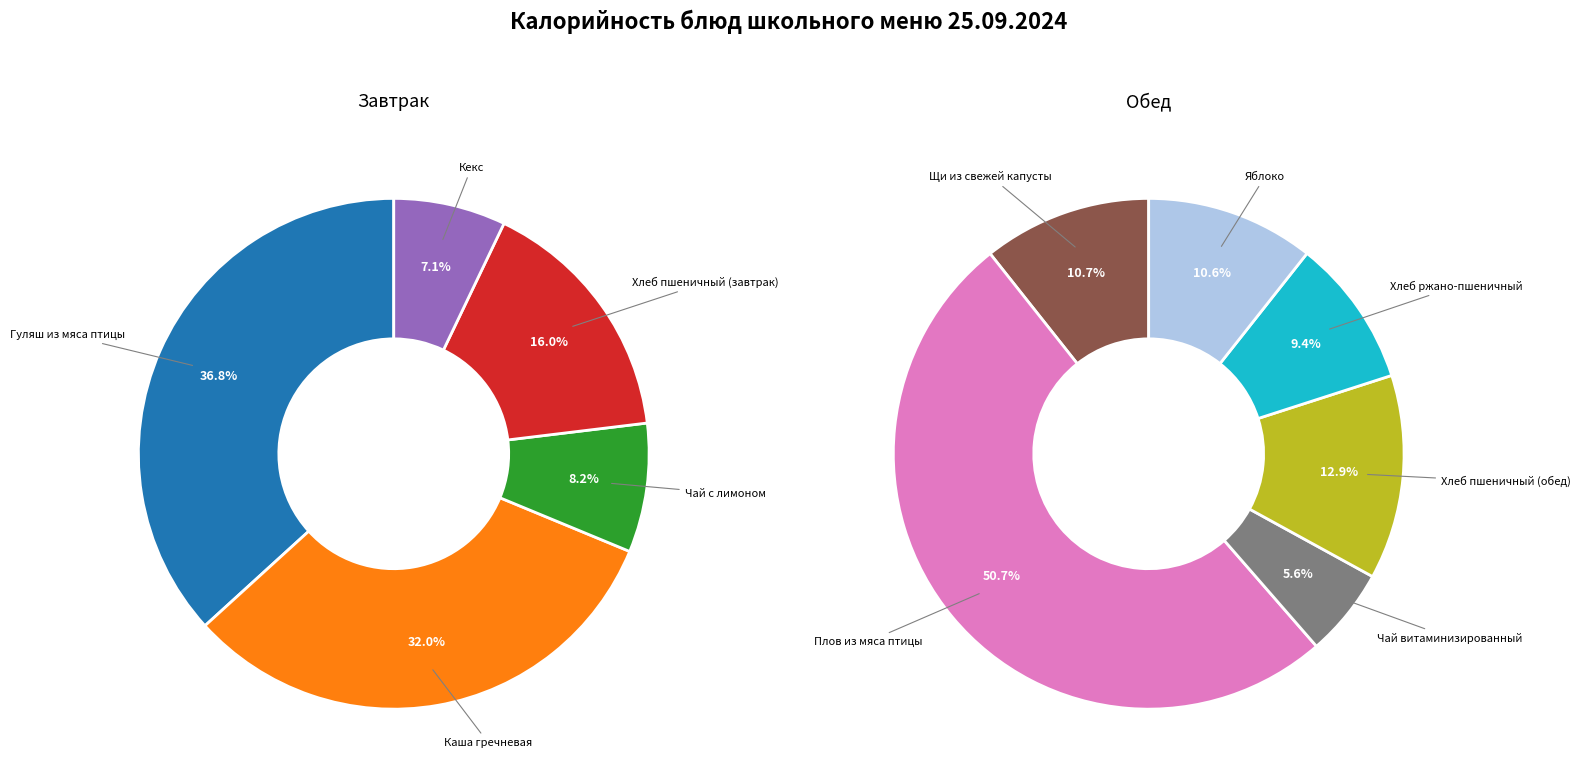

Do Гуляш из мяса птицы and Щи из свежей капусты together represent more than half of the pie?

No